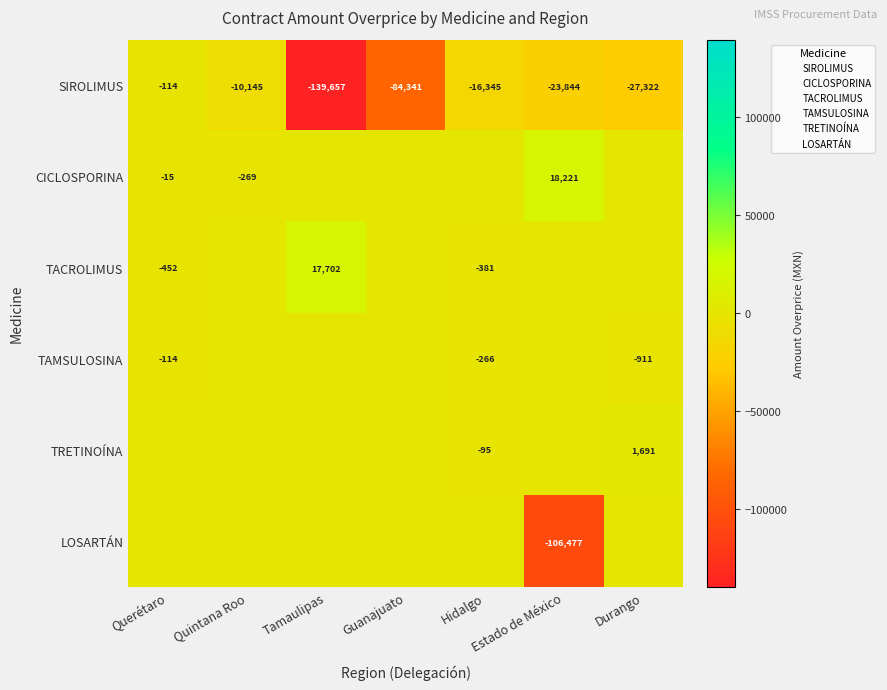

What is the maximum value for TRETINOÍNA?

1691.2